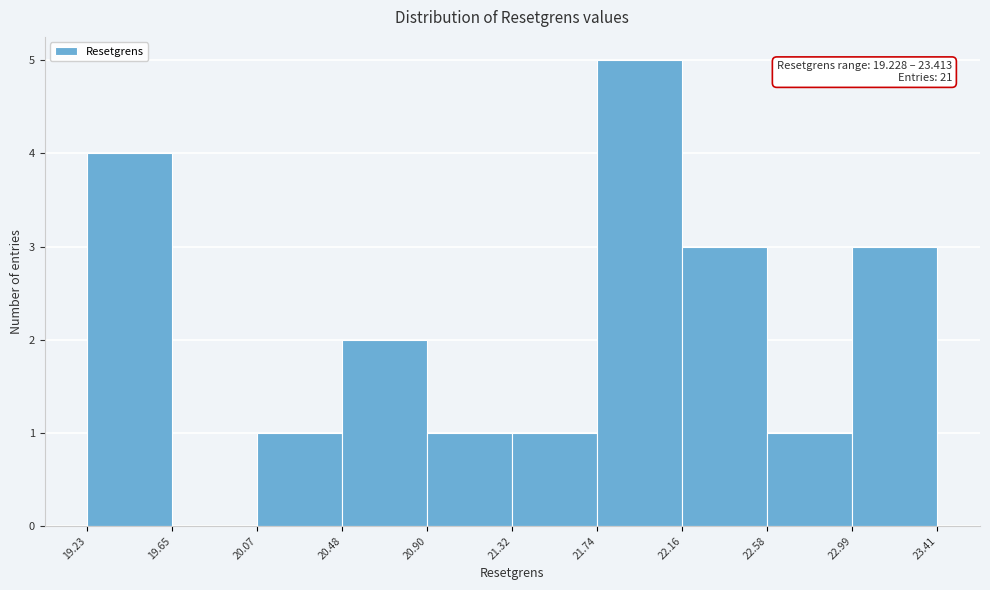

Over which range of the x-axis is the bar tallest?

21.74 to 22.16